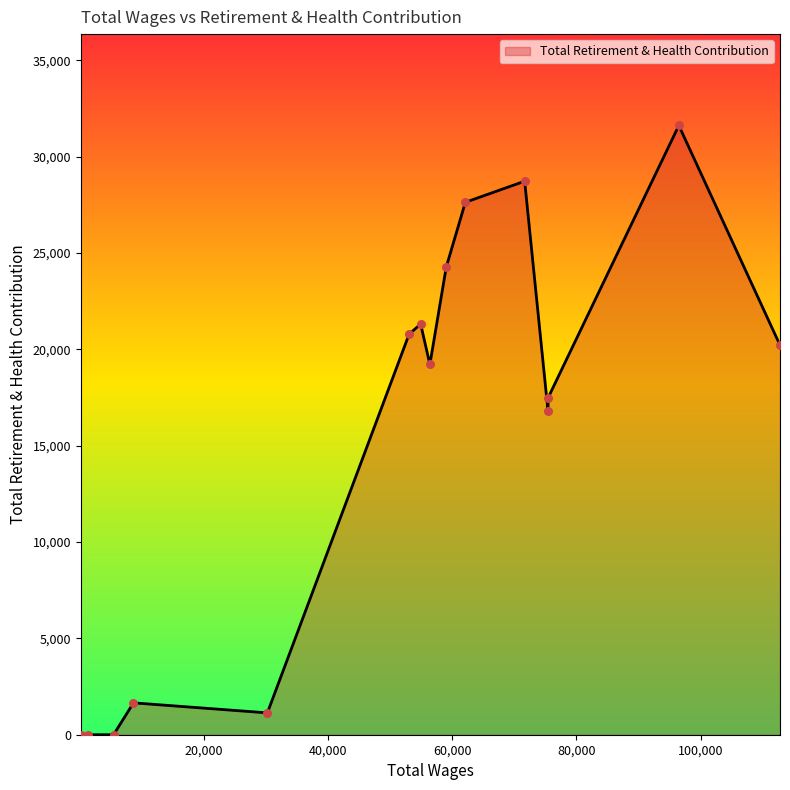

What is the greatest value displayed?

31618